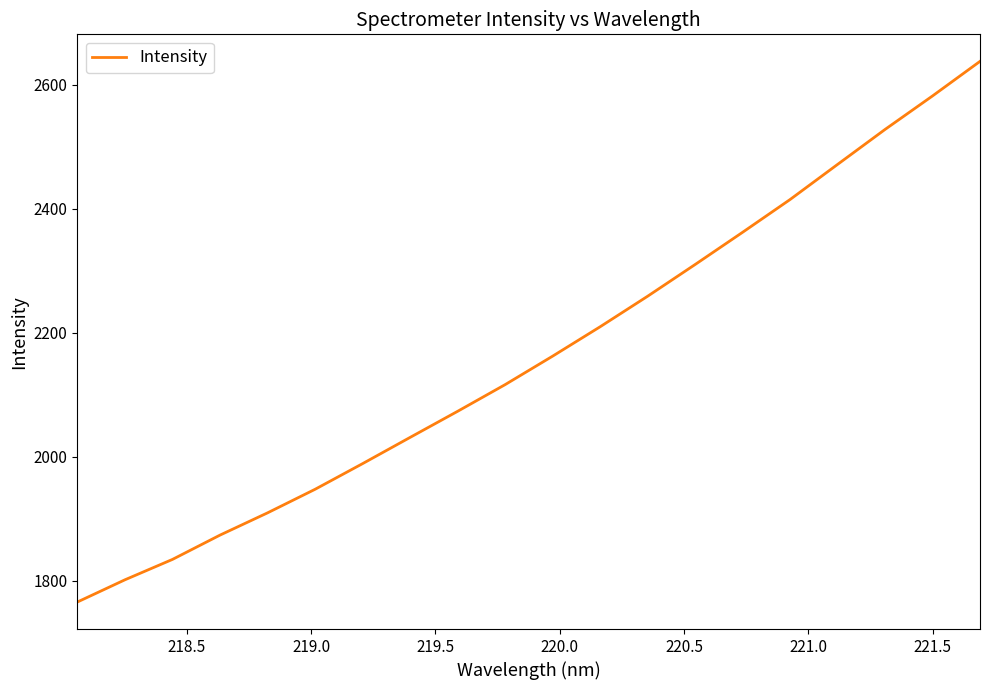

What is the greatest value displayed?

2637.3